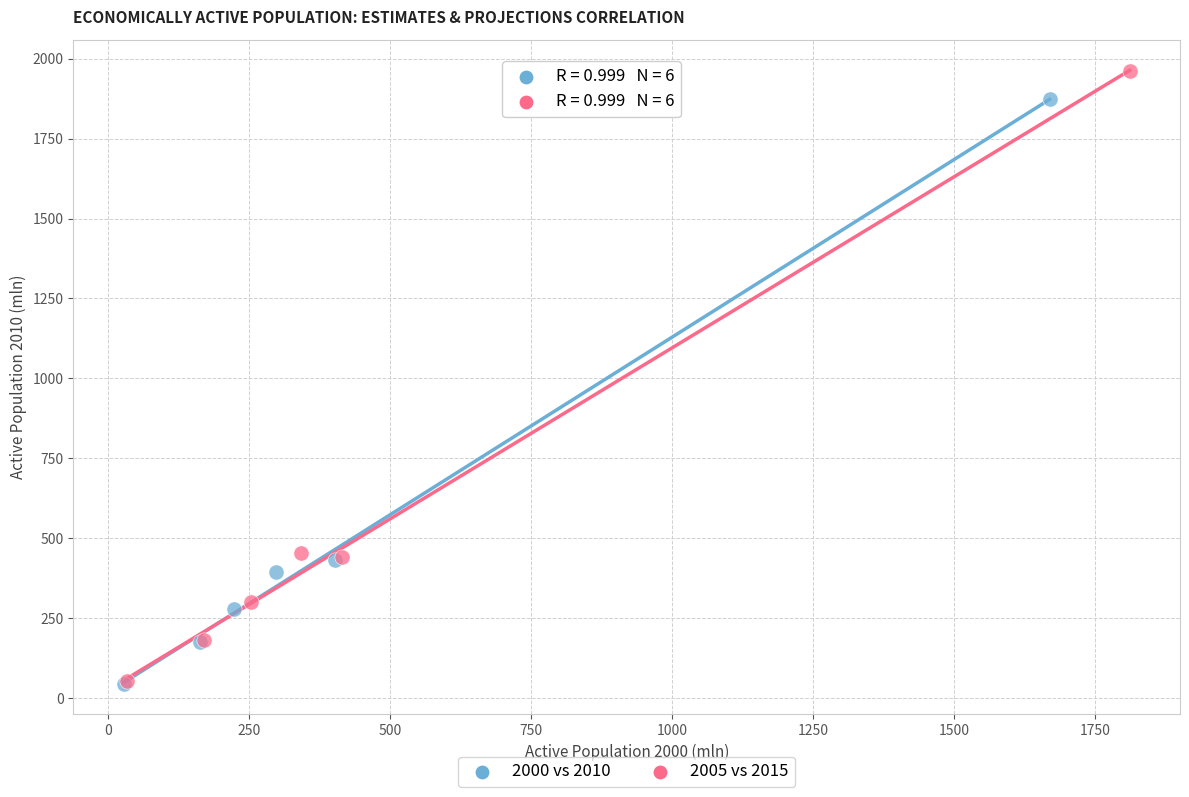

Which series contains the highest Y value?

2005 vs 2015